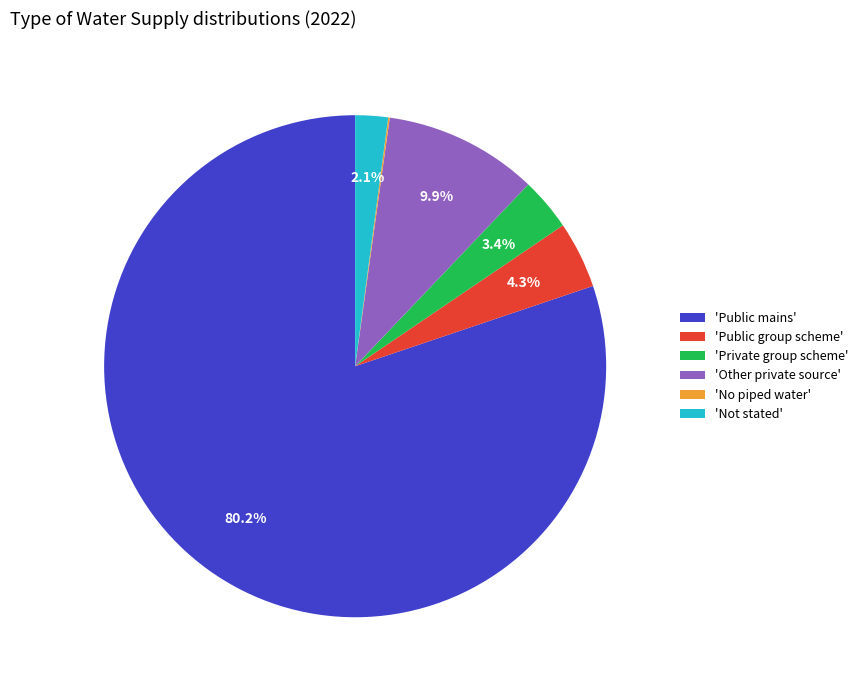

Is there any slice that represents more than half of the pie?

Yes